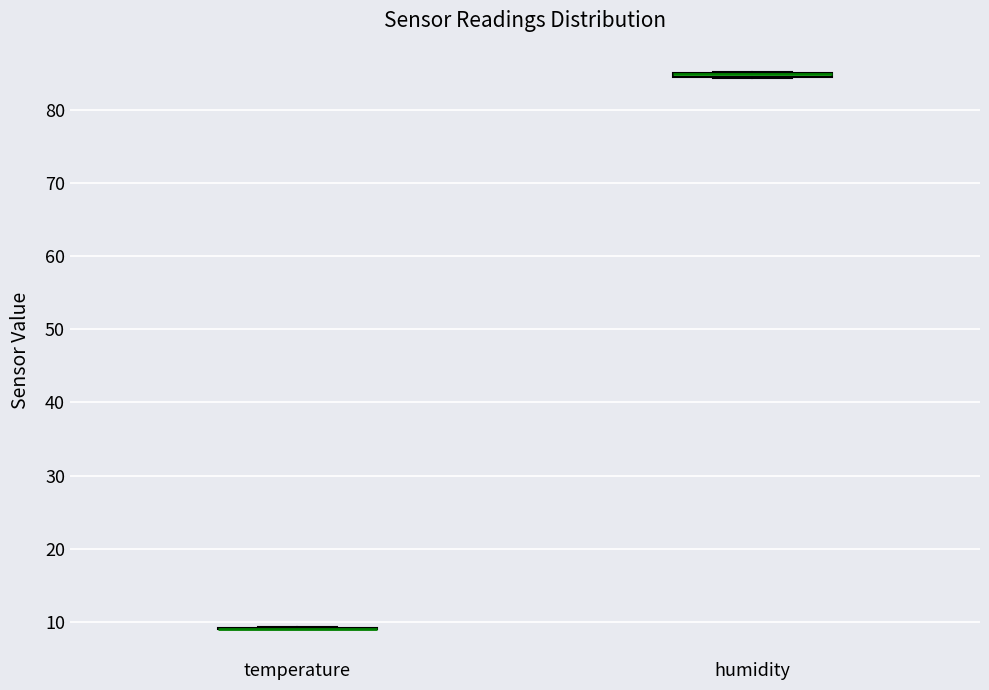

Where is the upper edge of the box for humidity on the y-axis? The values are not printed on the chart, so give them approximately, as read against the axis.

85